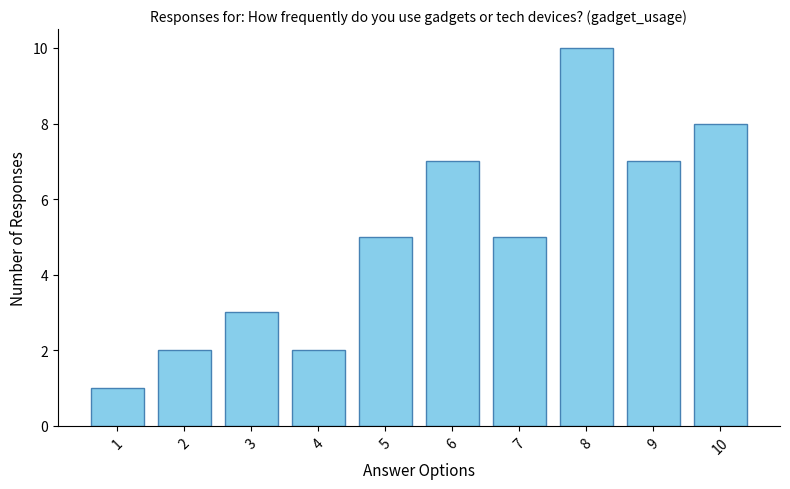

Reading left to right, list all the values displayed in this chart.

1	2	3	2	5	7	5	10	7	8